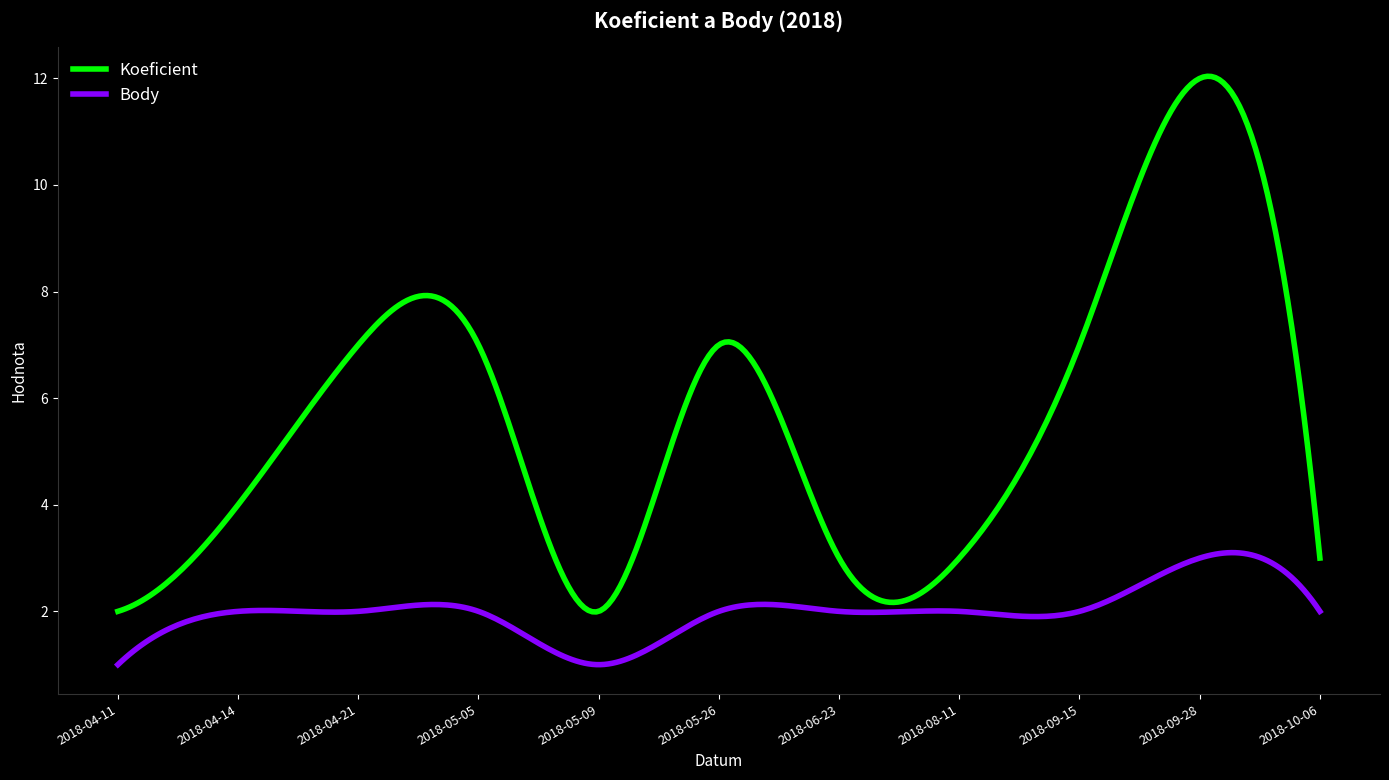

Which series has the largest range (max minus min)?

Koeficient